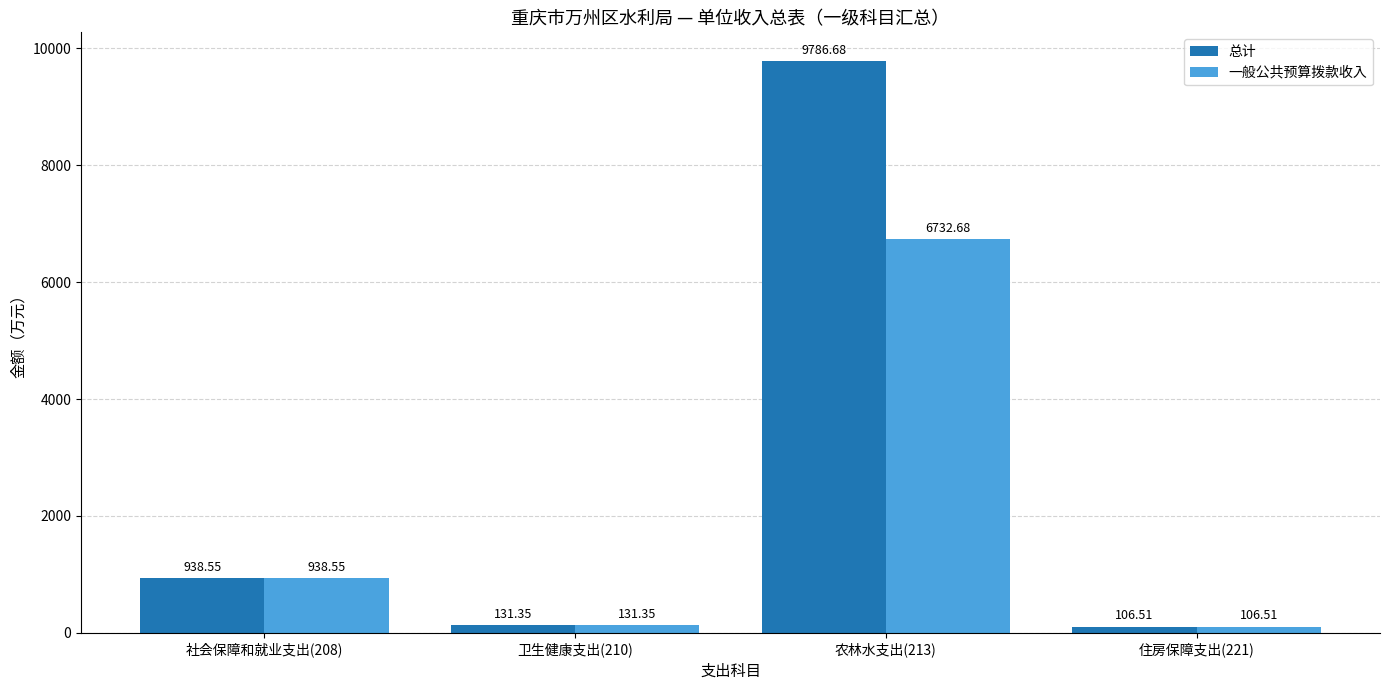

At which category is the sum across all series the highest?

农林水支出(213)